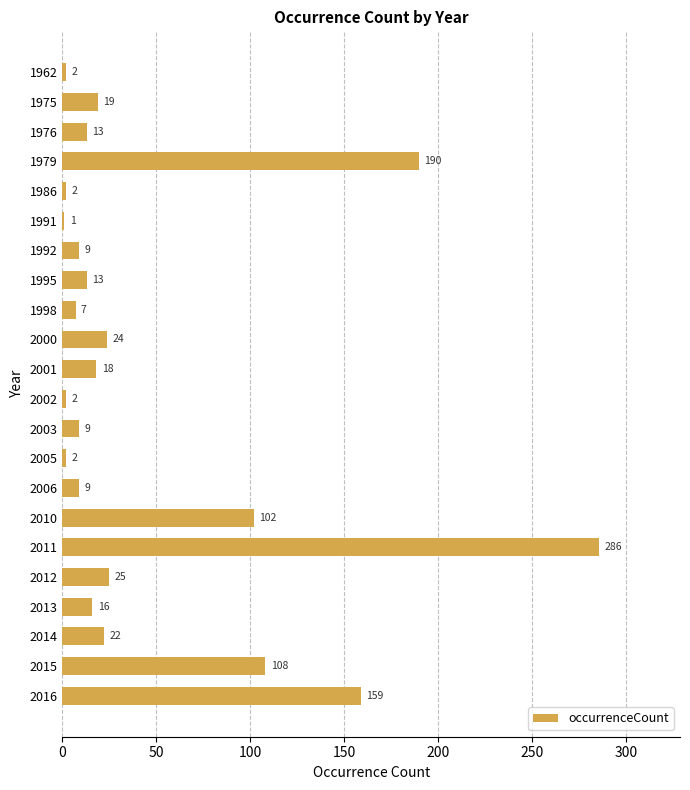

What is the greatest value displayed?

286